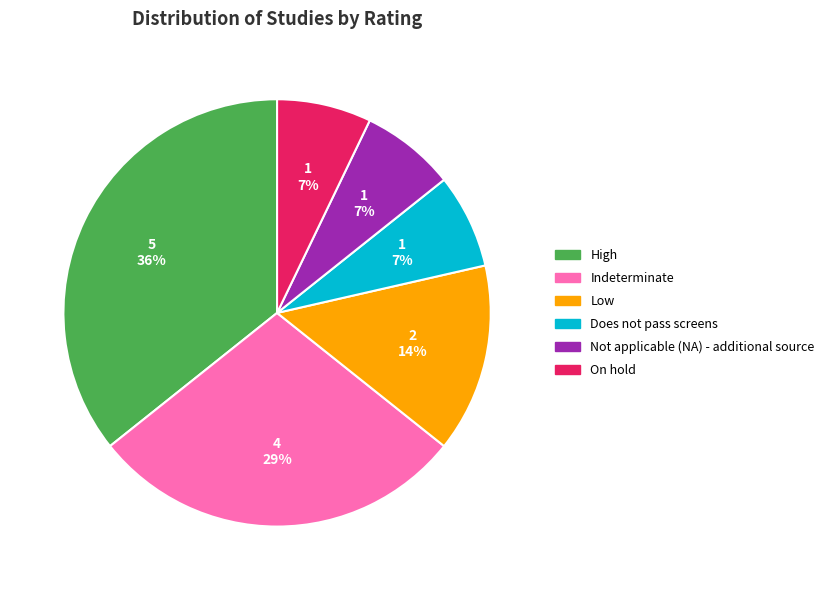

To the nearest percent, what is the difference between the largest and smallest slice percentages?

29%